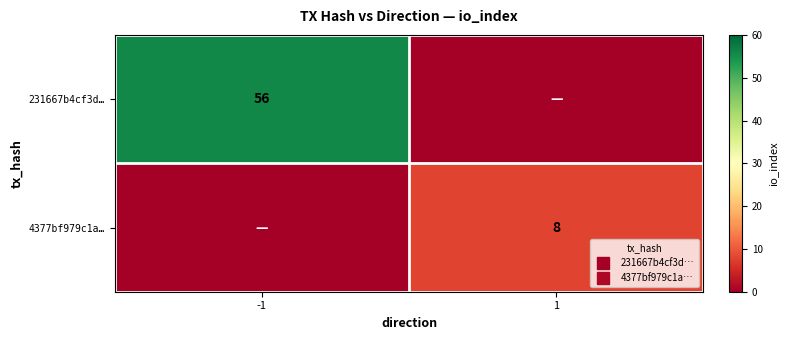

Which category has the lowest value in the 231667b4cf3d… series?

1